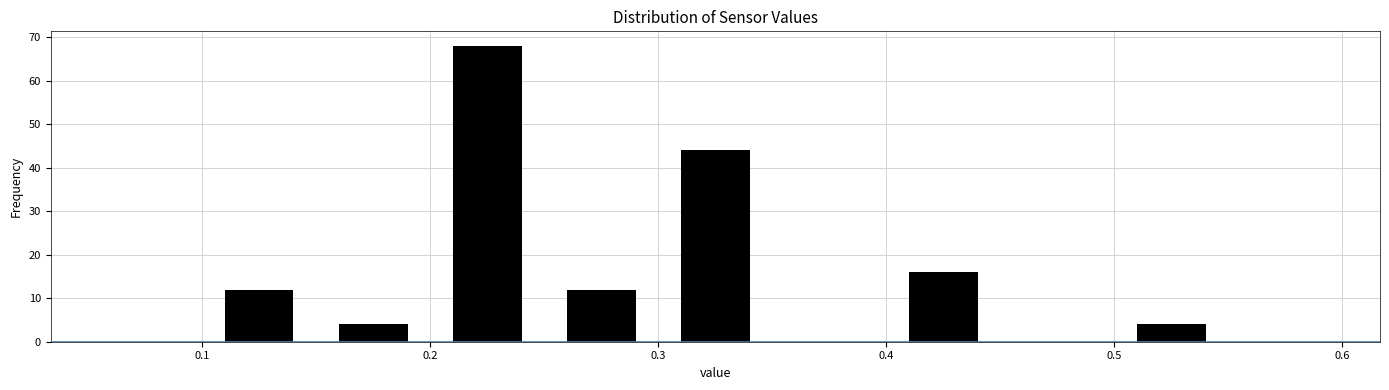

How tall is the bar that spans 0.40 to 0.45 on the x-axis? The values are not printed on the chart, so give them approximately, as read against the axis.

16